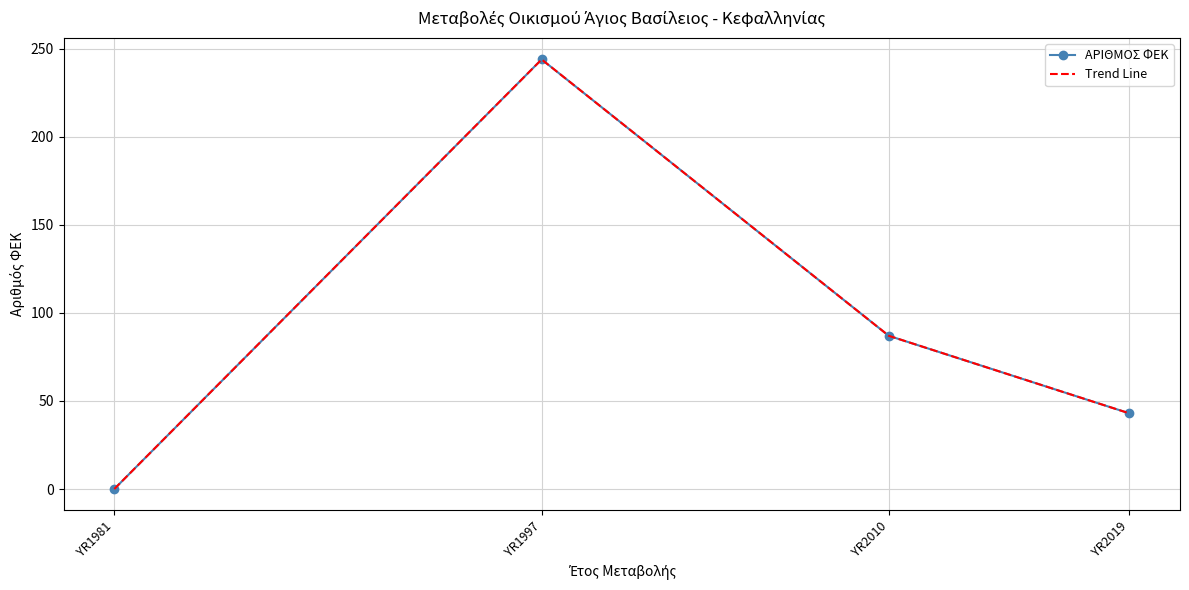

Which has a higher value, YR2010 or YR2019?

YR2010